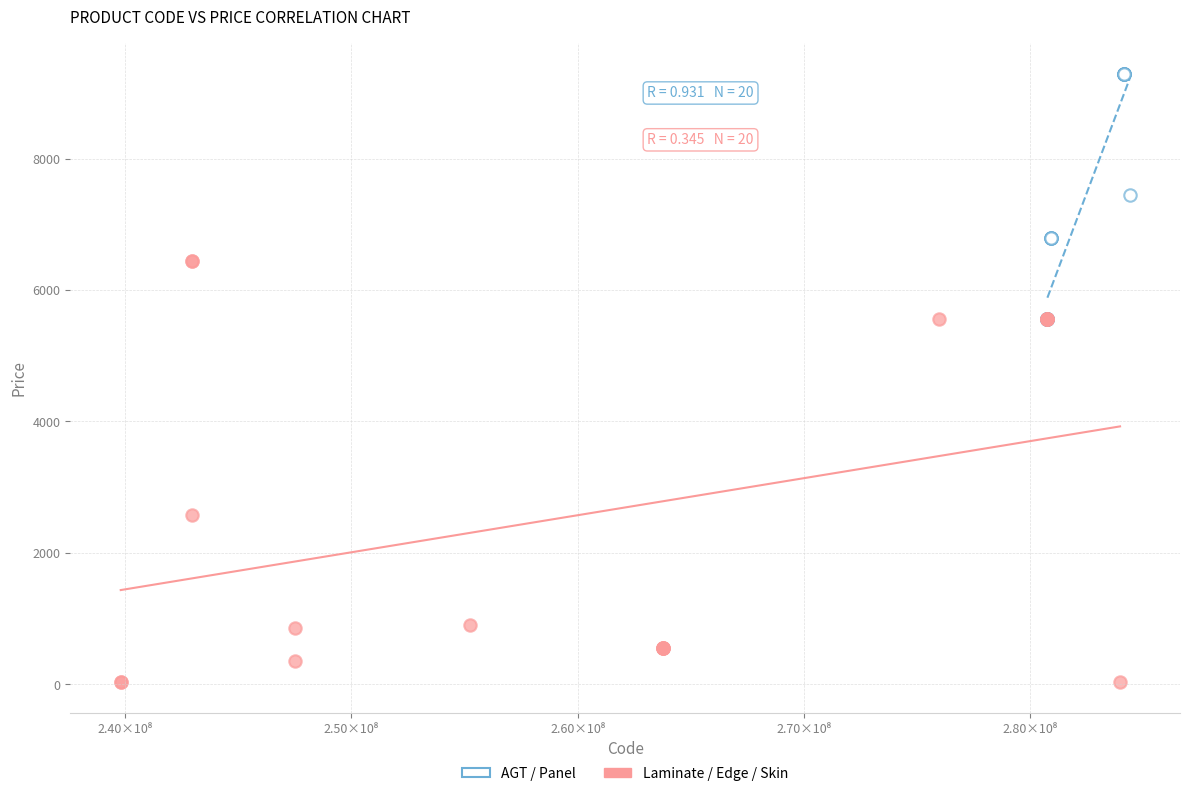

Which series reaches the maximum Y coordinate?

AGT / Panel